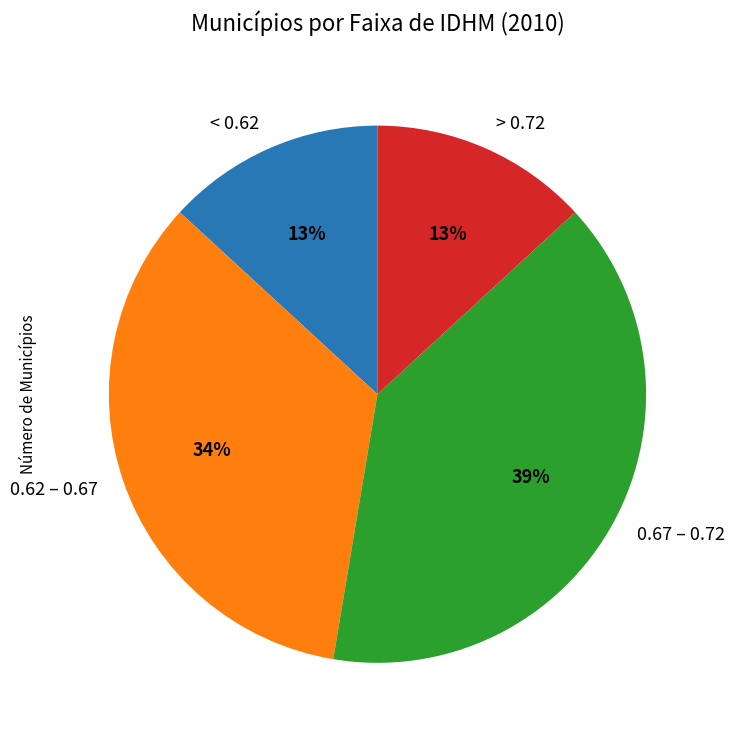

Is 0.67 – 0.72 the majority of the pie?

No